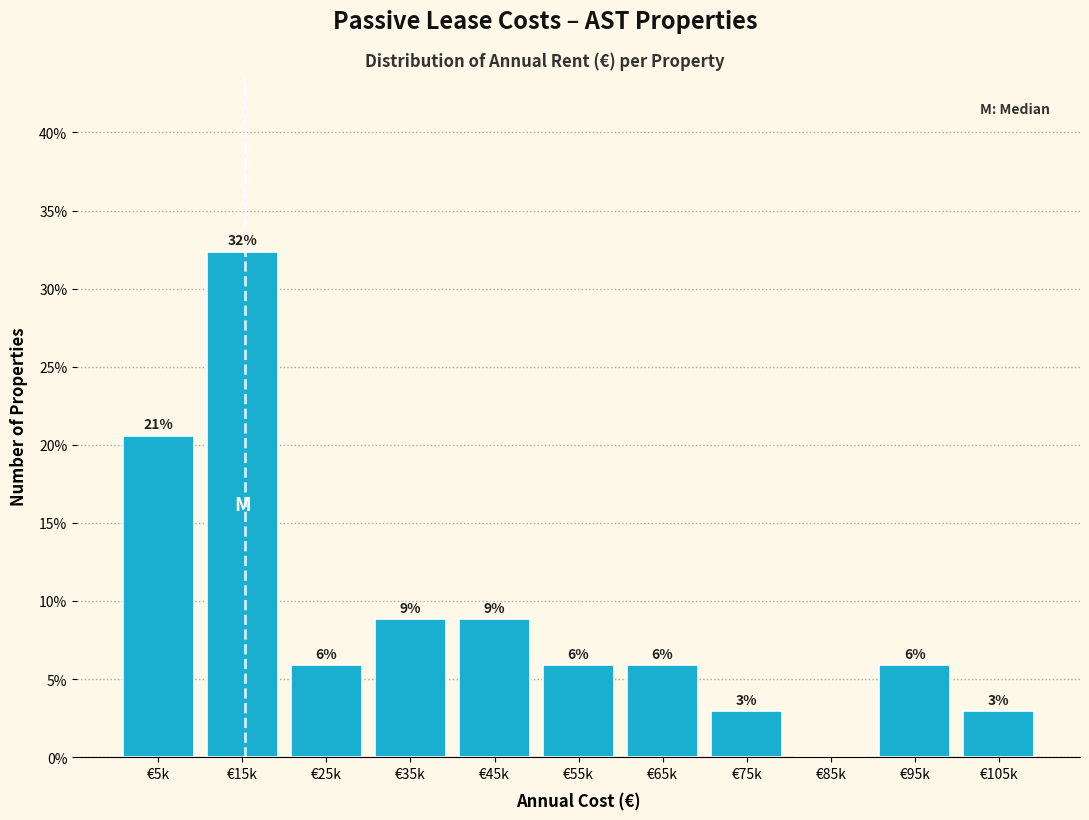

Are the bars horizontal?

No